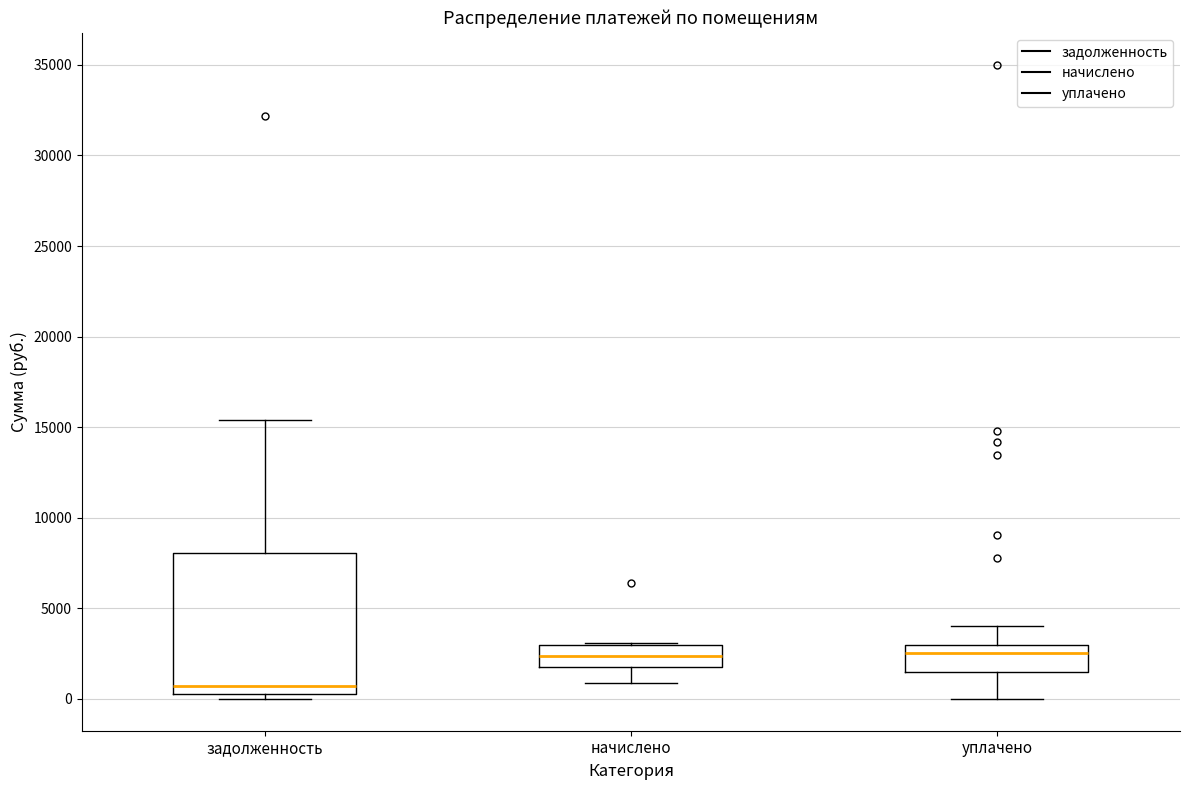

Comparing the boxes themselves (not the whiskers), which one is the tallest?

задолженность